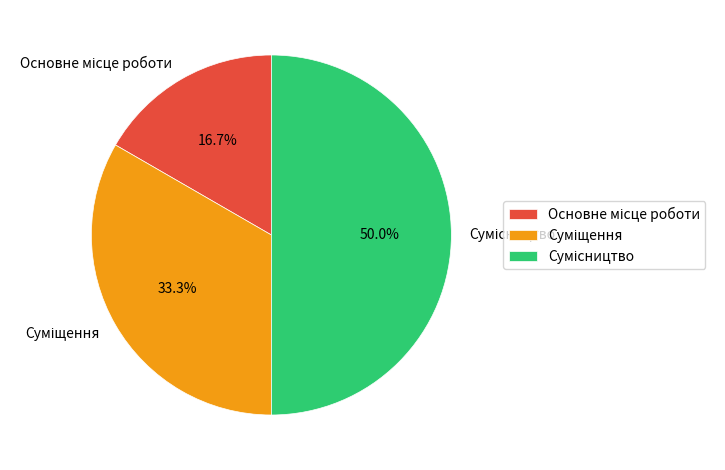

What is the change in value from Основне місце роботи to Суміщення?

+1